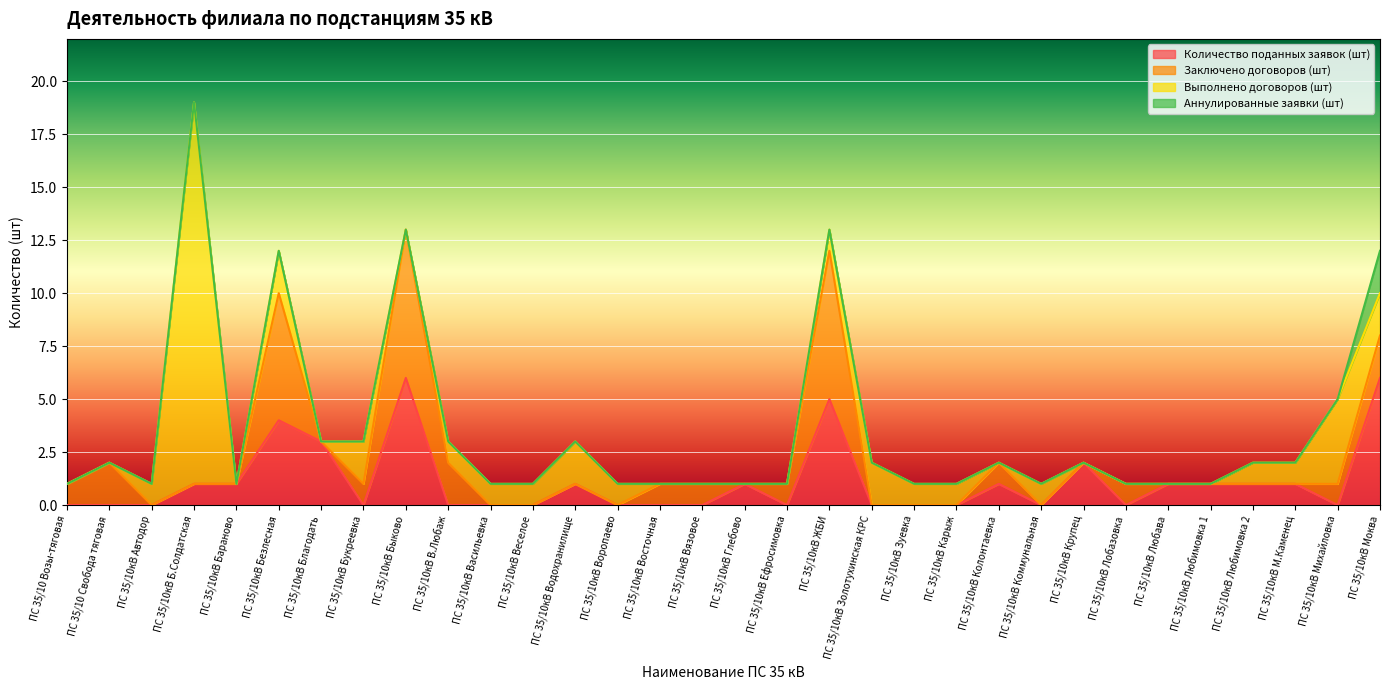

Reading left to right, what are all the values shown in this chart?

Количество поданных заявок (шт): ПС 35/10 Возы-тяговая=0	ПС 35/10 Свобода тяговая=0	ПС 35/10кВ Автодор=0	ПС 35/10кВ Б.Солдатская=1	ПС 35/10кВ Бараново=1	ПС 35/10кВ Безлесная=4	ПС 35/10кВ Благодать=3	ПС 35/10кВ Букреевка=0	ПС 35/10кВ Быково=6	ПС 35/10кВ В.Любаж=0	ПС 35/10кВ Васильевка=0	ПС 35/10кВ Веселое=0	ПС 35/10кВ Водохранилище=1	ПС 35/10кВ Воропаево=0	ПС 35/10кВ Восточная=0	ПС 35/10кВ Вязовое=0	ПС 35/10кВ Глебово=1	ПС 35/10кВ Ефросимовка=0	ПС 35/10кВ ЖБИ=5	ПС 35/10кВ Золотухинская КРС=0	ПС 35/10кВ Зуевка=0	ПС 35/10кВ Карыж=0	ПС 35/10кВ Колонтаевка=1	ПС 35/10кВ Коммунальная=0	ПС 35/10кВ Крупец=2	ПС 35/10кВ Лобазовка=0	ПС 35/10кВ Любава=1	ПС 35/10кВ Любимовка 1=1	ПС 35/10кВ Любимовка 2=1	ПС 35/10кВ М.Каменец=1	ПС 35/10кВ Михайловка=0	ПС 35/10кВ Моква=6
Заключено договоров (шт): ПС 35/10 Возы-тяговая=1	ПС 35/10 Свобода тяговая=2	ПС 35/10кВ Автодор=0	ПС 35/10кВ Б.Солдатская=0	ПС 35/10кВ Бараново=0	ПС 35/10кВ Безлесная=6	ПС 35/10кВ Благодать=0	ПС 35/10кВ Букреевка=1	ПС 35/10кВ Быково=7	ПС 35/10кВ В.Любаж=2	ПС 35/10кВ Васильевка=0	ПС 35/10кВ Веселое=0	ПС 35/10кВ Водохранилище=0	ПС 35/10кВ Воропаево=0	ПС 35/10кВ Восточная=1	ПС 35/10кВ Вязовое=1	ПС 35/10кВ Глебово=0	ПС 35/10кВ Ефросимовка=1	ПС 35/10кВ ЖБИ=7	ПС 35/10кВ Золотухинская КРС=0	ПС 35/10кВ Зуевка=0	ПС 35/10кВ Карыж=0	ПС 35/10кВ Колонтаевка=1	ПС 35/10кВ Коммунальная=0	ПС 35/10кВ Крупец=0	ПС 35/10кВ Лобазовка=1	ПС 35/10кВ Любава=0	ПС 35/10кВ Любимовка 1=0	ПС 35/10кВ Любимовка 2=0	ПС 35/10кВ М.Каменец=0	ПС 35/10кВ Михайловка=1	ПС 35/10кВ Моква=2
Выполнено договоров (шт): ПС 35/10 Возы-тяговая=0	ПС 35/10 Свобода тяговая=0	ПС 35/10кВ Автодор=1	ПС 35/10кВ Б.Солдатская=18	ПС 35/10кВ Бараново=0	ПС 35/10кВ Безлесная=2	ПС 35/10кВ Благодать=0	ПС 35/10кВ Букреевка=2	ПС 35/10кВ Быково=0	ПС 35/10кВ В.Любаж=1	ПС 35/10кВ Васильевка=1	ПС 35/10кВ Веселое=1	ПС 35/10кВ Водохранилище=2	ПС 35/10кВ Воропаево=1	ПС 35/10кВ Восточная=0	ПС 35/10кВ Вязовое=0	ПС 35/10кВ Глебово=0	ПС 35/10кВ Ефросимовка=0	ПС 35/10кВ ЖБИ=1	ПС 35/10кВ Золотухинская КРС=2	ПС 35/10кВ Зуевка=1	ПС 35/10кВ Карыж=1	ПС 35/10кВ Колонтаевка=0	ПС 35/10кВ Коммунальная=1	ПС 35/10кВ Крупец=0	ПС 35/10кВ Лобазовка=0	ПС 35/10кВ Любава=0	ПС 35/10кВ Любимовка 1=0	ПС 35/10кВ Любимовка 2=1	ПС 35/10кВ М.Каменец=1	ПС 35/10кВ Михайловка=4	ПС 35/10кВ Моква=2
Аннулированные заявки (шт): ПС 35/10 Возы-тяговая=0	ПС 35/10 Свобода тяговая=0	ПС 35/10кВ Автодор=0	ПС 35/10кВ Б.Солдатская=0	ПС 35/10кВ Бараново=0	ПС 35/10кВ Безлесная=0	ПС 35/10кВ Благодать=0	ПС 35/10кВ Букреевка=0	ПС 35/10кВ Быково=0	ПС 35/10кВ В.Любаж=0	ПС 35/10кВ Васильевка=0	ПС 35/10кВ Веселое=0	ПС 35/10кВ Водохранилище=0	ПС 35/10кВ Воропаево=0	ПС 35/10кВ Восточная=0	ПС 35/10кВ Вязовое=0	ПС 35/10кВ Глебово=0	ПС 35/10кВ Ефросимовка=0	ПС 35/10кВ ЖБИ=0	ПС 35/10кВ Золотухинская КРС=0	ПС 35/10кВ Зуевка=0	ПС 35/10кВ Карыж=0	ПС 35/10кВ Колонтаевка=0	ПС 35/10кВ Коммунальная=0	ПС 35/10кВ Крупец=0	ПС 35/10кВ Лобазовка=0	ПС 35/10кВ Любава=0	ПС 35/10кВ Любимовка 1=0	ПС 35/10кВ Любимовка 2=0	ПС 35/10кВ М.Каменец=0	ПС 35/10кВ Михайловка=0	ПС 35/10кВ Моква=2